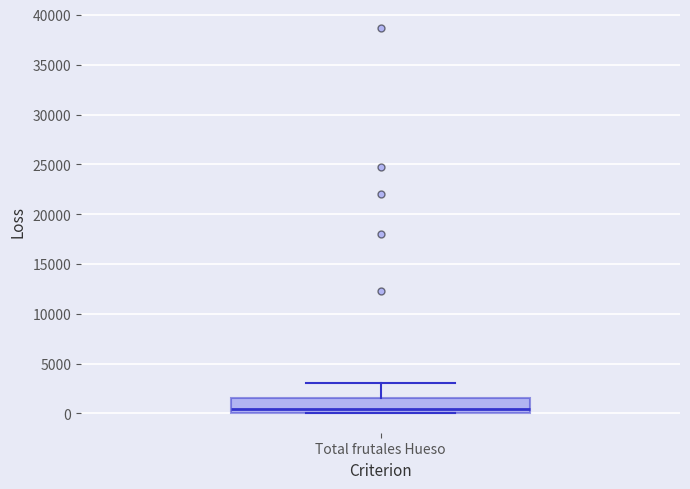

Read this box plot against the y-axis: the position of the median line, the range covered by the box, and the ends of both whiskers. The values are not printed on the chart, so give them approximately, as read against the axis.

median 500, box 0 to 1500, whiskers 0 to 3000